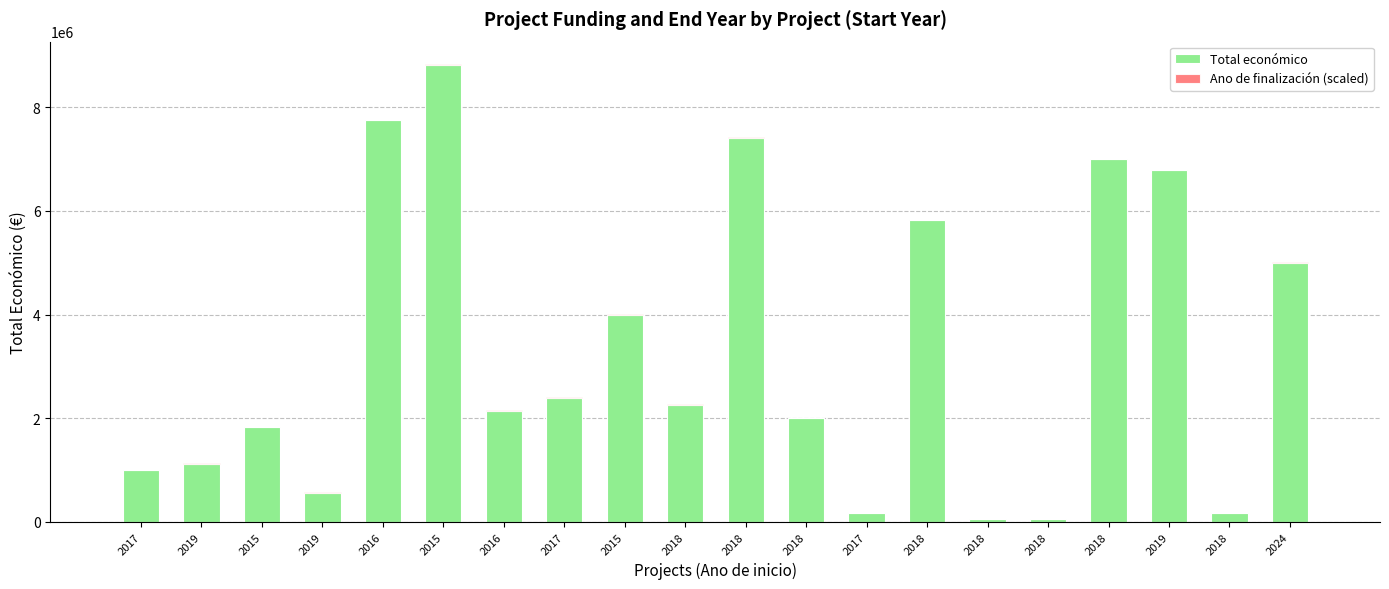

At which label is Ano de finalización (scaled) closest to 8793?

2019